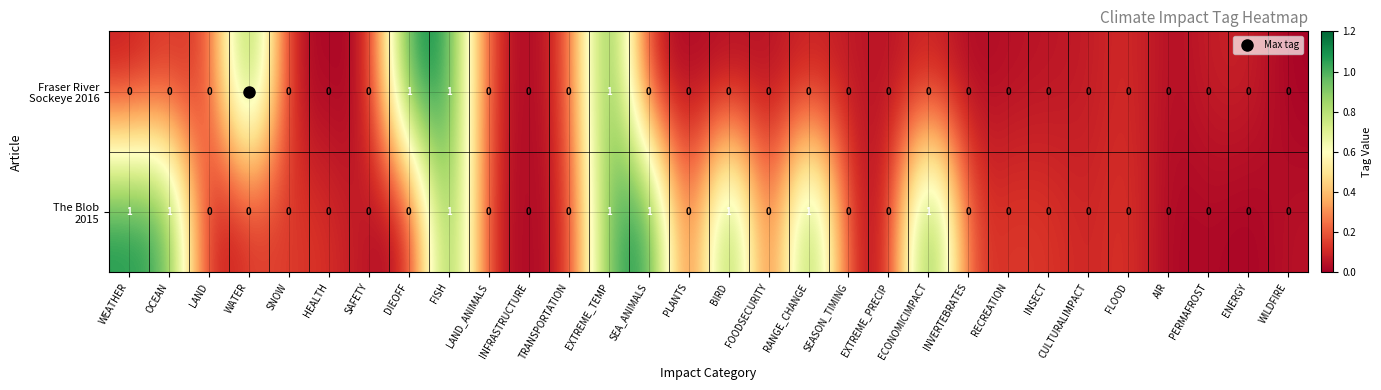

Rank the series at PLANTS from highest to lowest value.

The Blob 2015, Fraser River Sockeye 2016